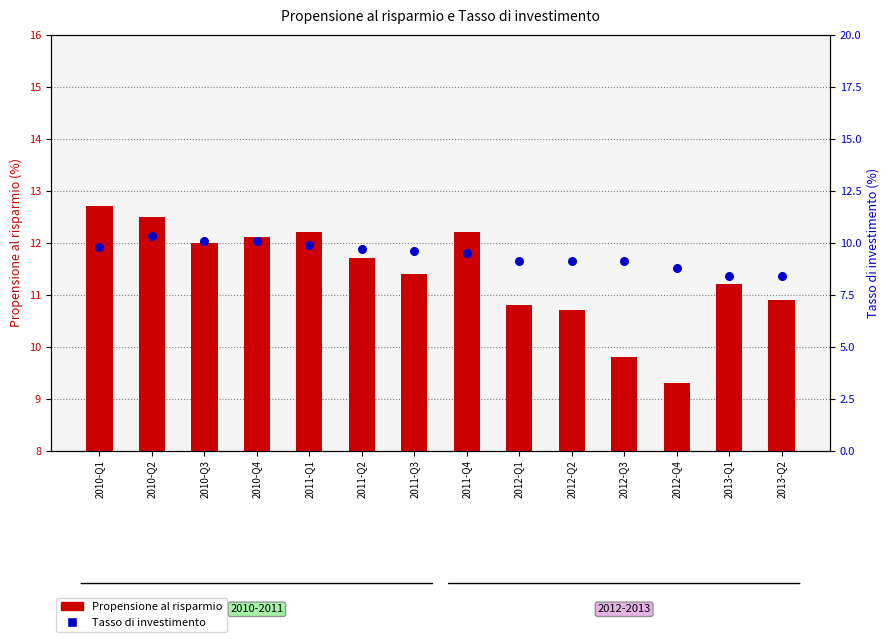

Which series reaches the maximum Y coordinate?

Propensione al risparmio